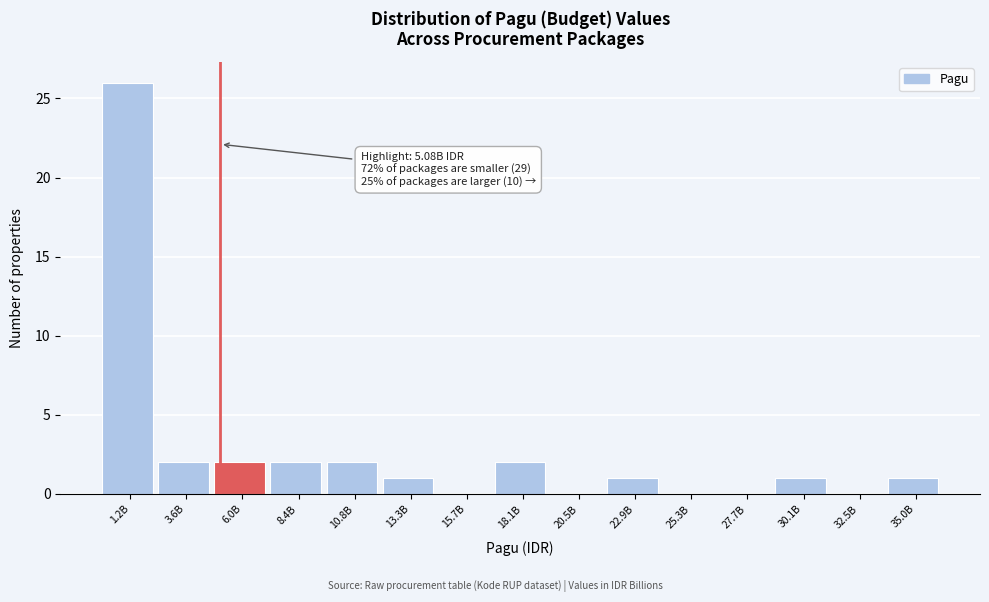

Reading left to right, what are all the values shown in this chart?

1.2B=26	3.6B=2	6.0B=2	8.4B=2	10.8B=2	13.3B=1	15.7B=0	18.1B=2	20.5B=0	22.9B=1	25.3B=0	27.7B=0	30.1B=1	32.5B=0	35.0B=1